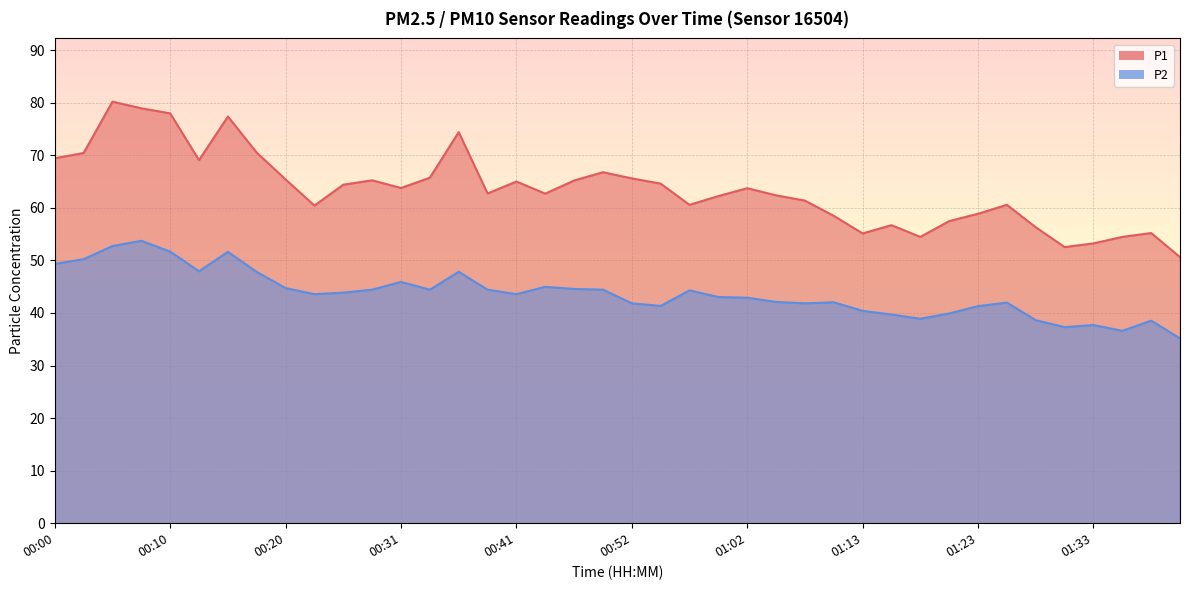

Which series changed the most between 01:08 and 01:41?

P1